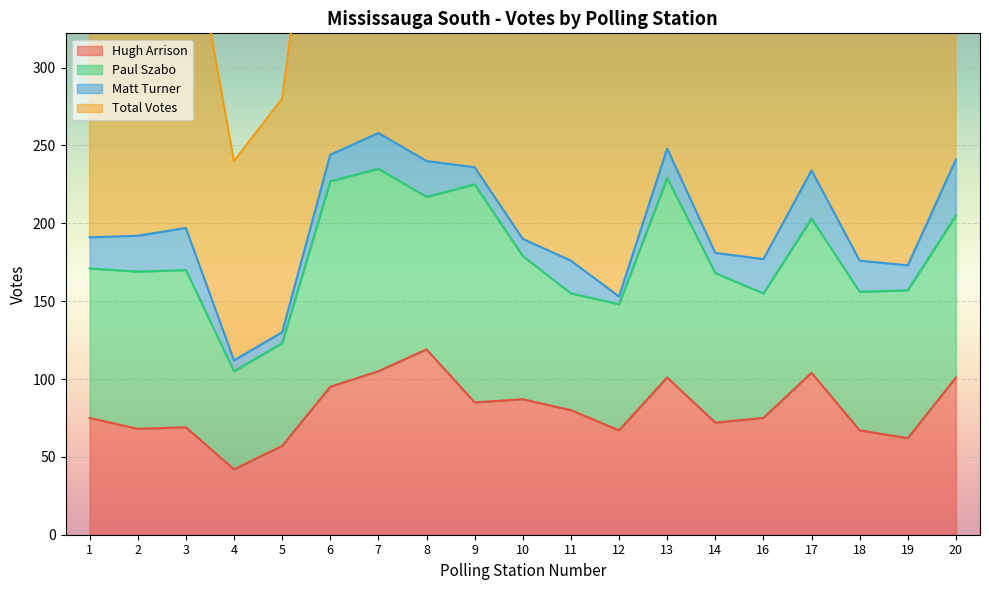

At which label does Total Votes reach its peak?

7